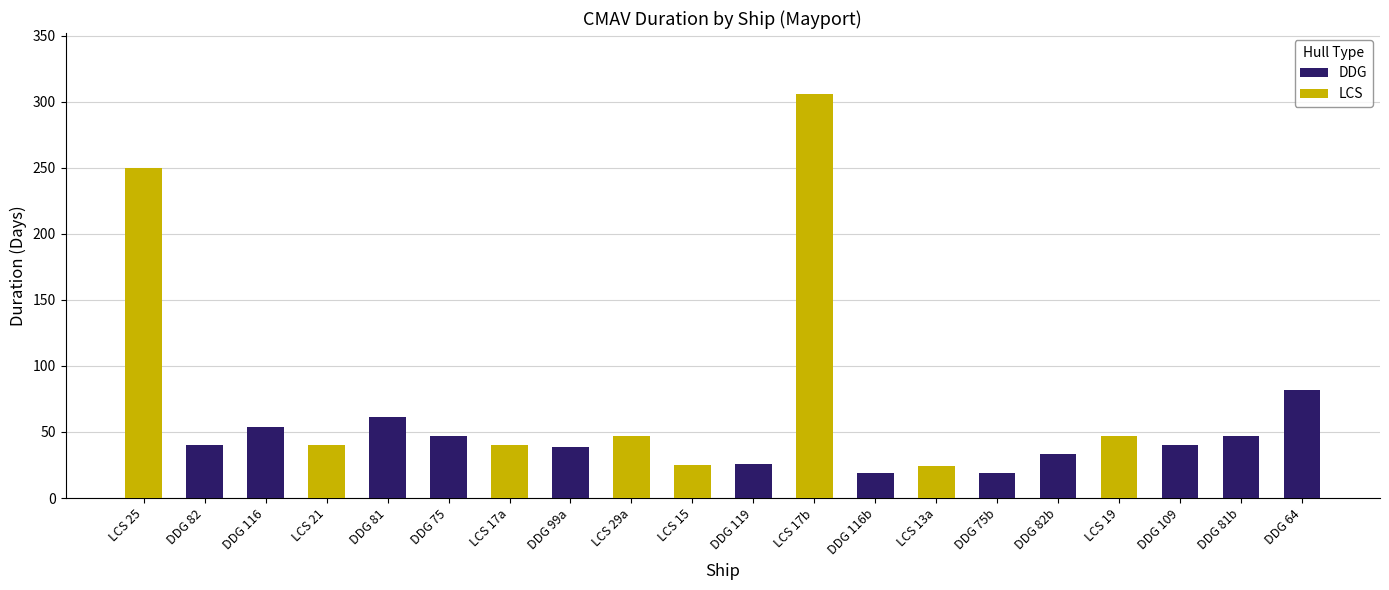

How many groups of bars are there?

20